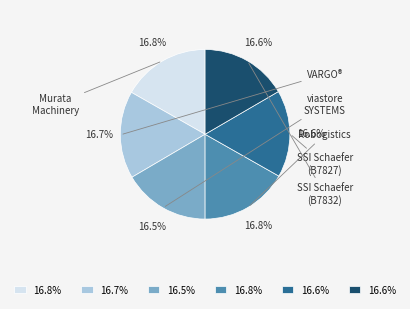

Is there a majority slice in this chart?

No